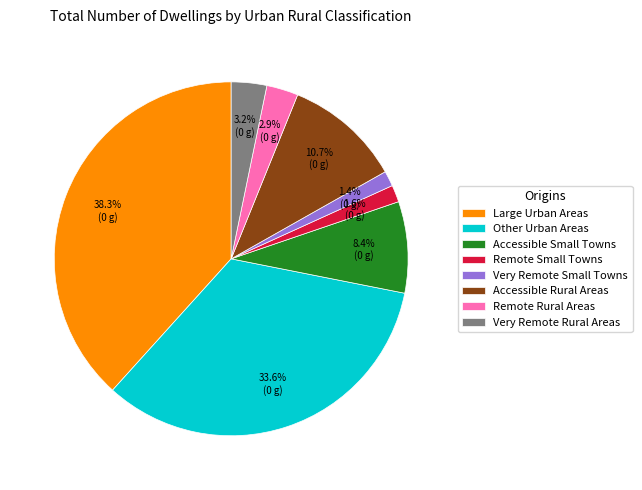

Is there any slice that represents more than half of the pie?

No